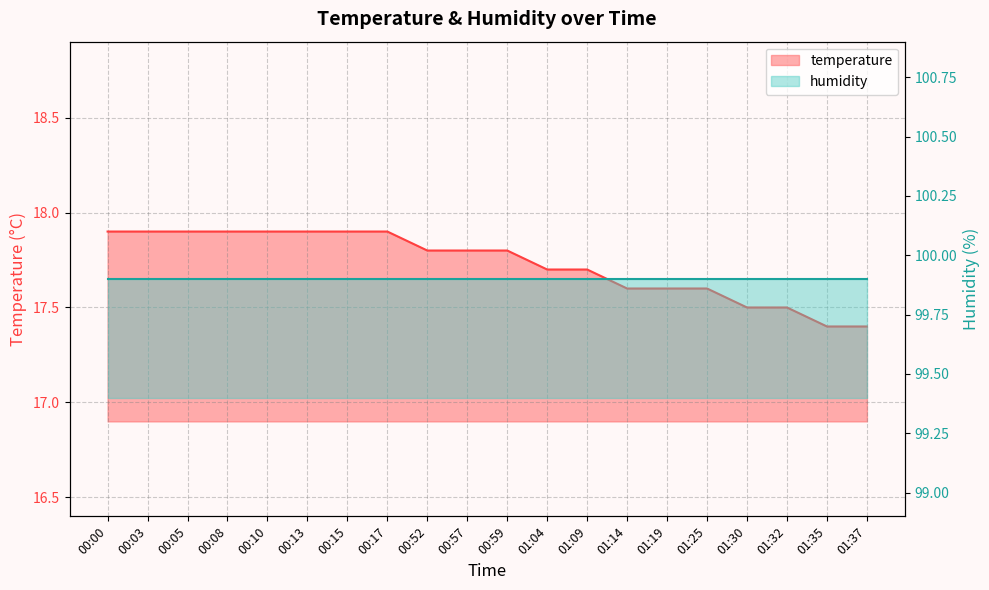

Reading right to left, list all the values displayed in this chart.

01:37=17.4	01:35=17.4	01:32=17.5	01:30=17.5	01:25=17.6	01:19=17.6	01:14=17.6	01:09=17.7	01:04=17.7	00:59=17.8	00:57=17.8	00:52=17.8	00:17=17.9	00:15=17.9	00:13=17.9	00:10=17.9	00:08=17.9	00:05=17.9	00:03=17.9	00:00=17.9